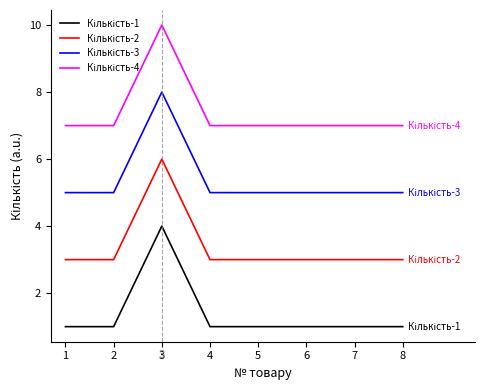

Which label corresponds to the largest value in the chart?

3